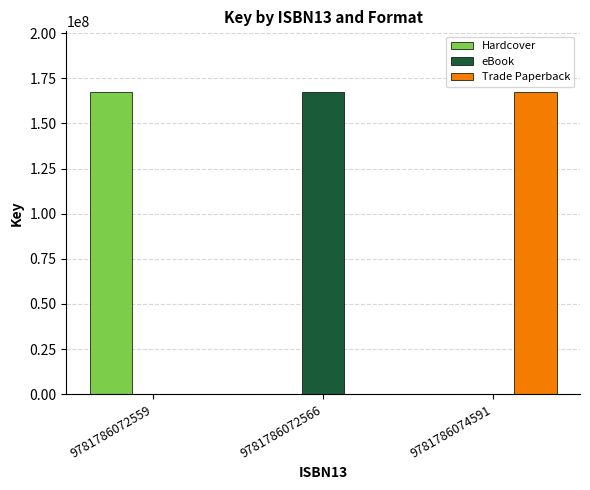

Reading left to right, transcribe all the data shown in this chart.

Hardcover: 9781786072559=167518404	9781786072566=0	9781786074591=0
eBook: 9781786072559=0	9781786072566=167518404	9781786074591=0
Trade Paperback: 9781786072559=0	9781786072566=0	9781786074591=167518404